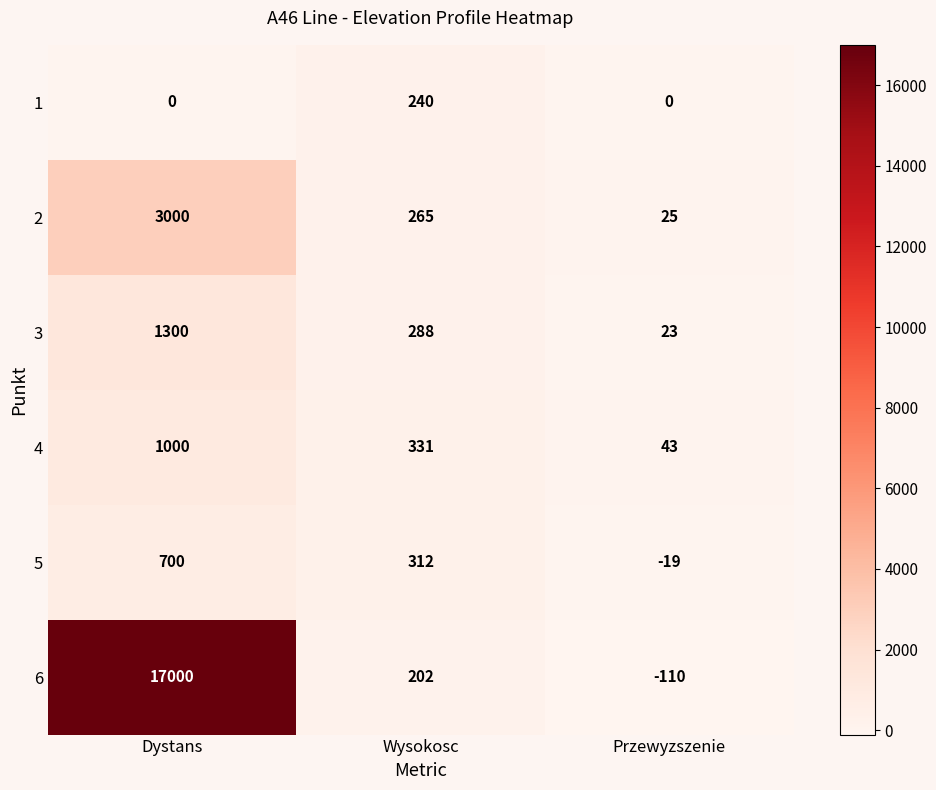

How many 4 values are between 43 and 1000?

3